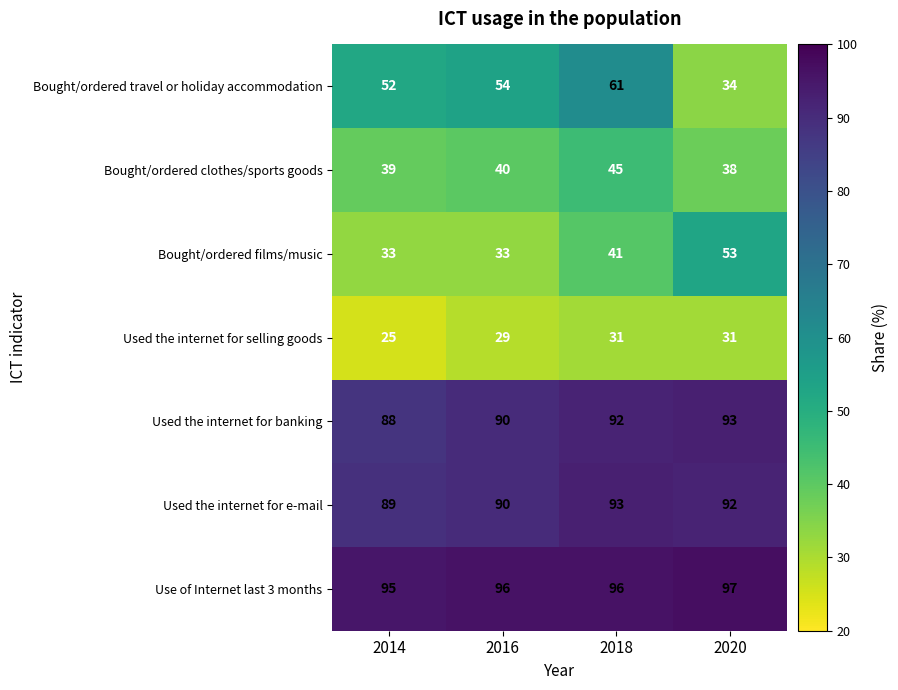

At which category is the sum across all series the highest?

2018